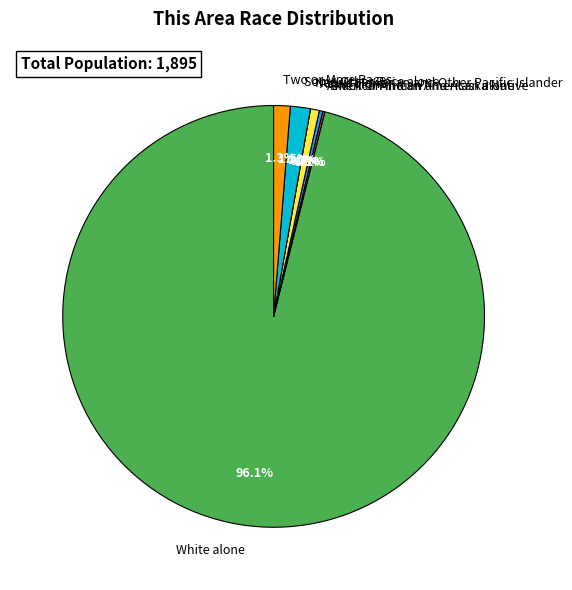

To the nearest percent, what is the average slice percentage?

14%